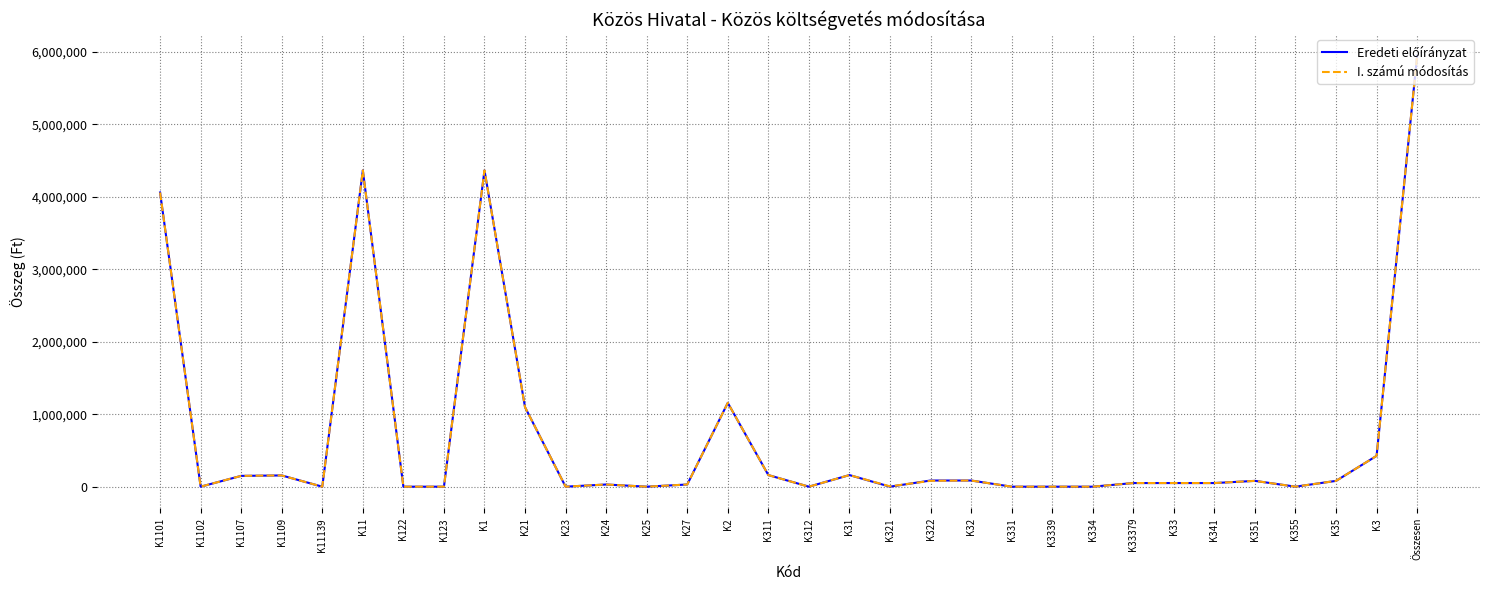

At which category is the sum across all series the highest?

Összesen